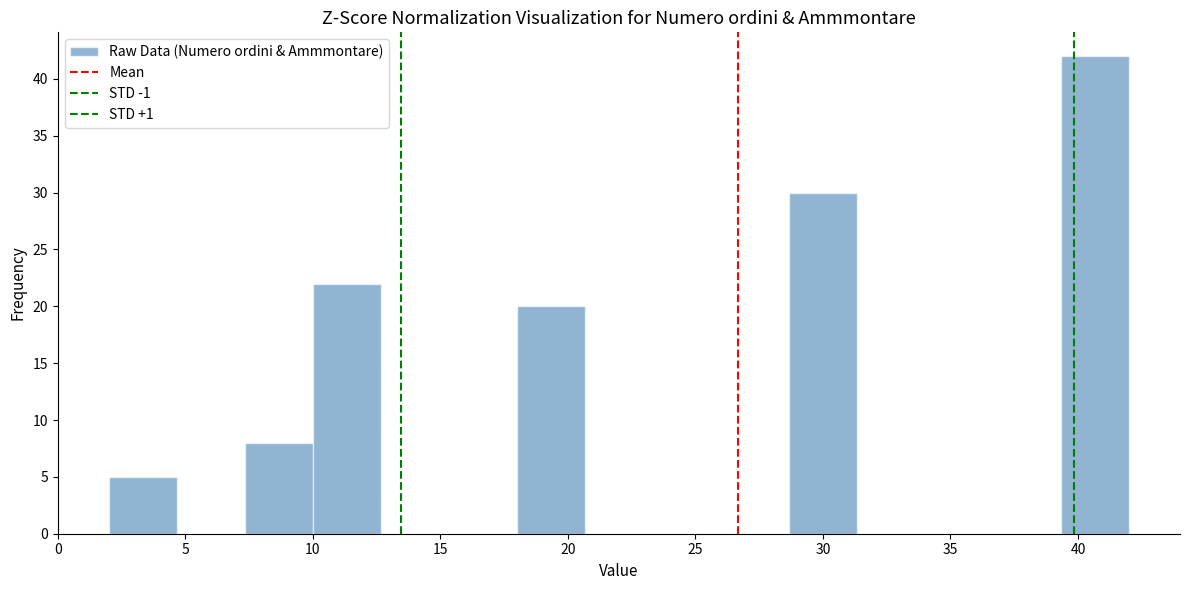

Reading left to right, transcribe this chart: for each bar, give the range it covers on the x-axis and its height. Neither the bar edges nor the heights are printed on the chart, so give them approximately, as read against the axes.

2.0 to 4.5: 5
4.5 to 7.5: 0
7.5 to 10.0: 8
10.0 to 12.5: 22
12.5 to 15.5: 0
15.5 to 18.0: 0
18.0 to 20.5: 20
20.5 to 23.5: 0
23.5 to 26.0: 0
26.0 to 28.5: 0
28.5 to 31.5: 30
31.5 to 34.0: 0
34.0 to 36.5: 0
36.5 to 39.5: 0
39.5 to 42.0: 42